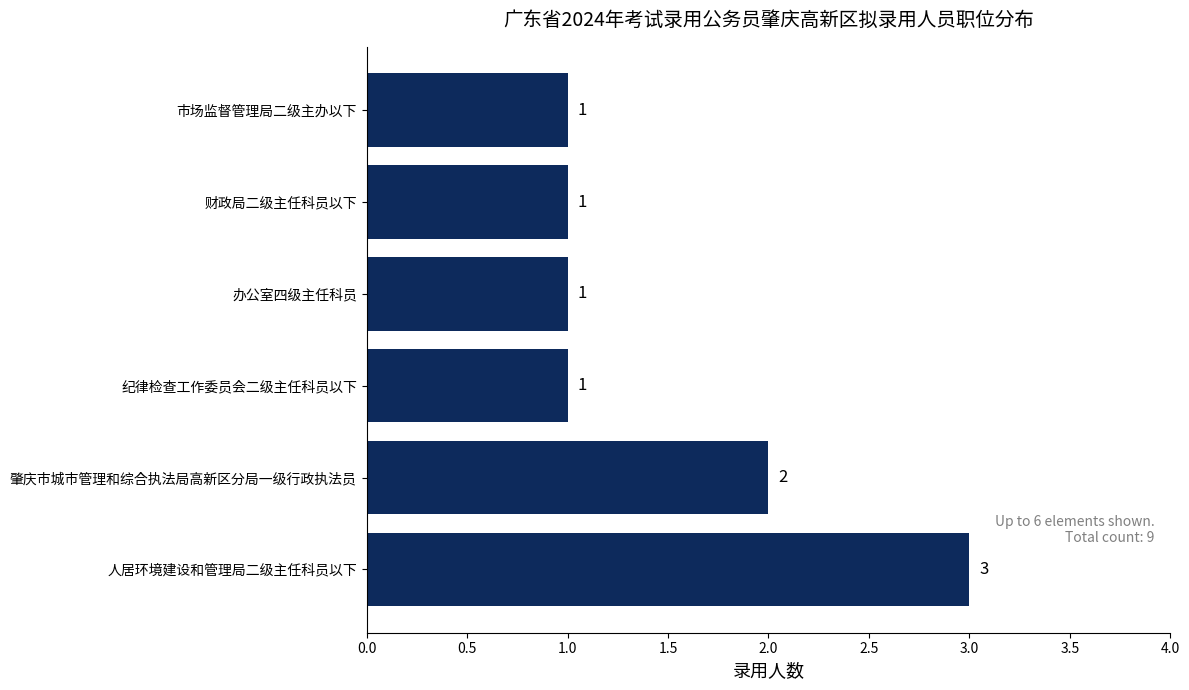

What is the difference between the second highest and second lowest values?

1